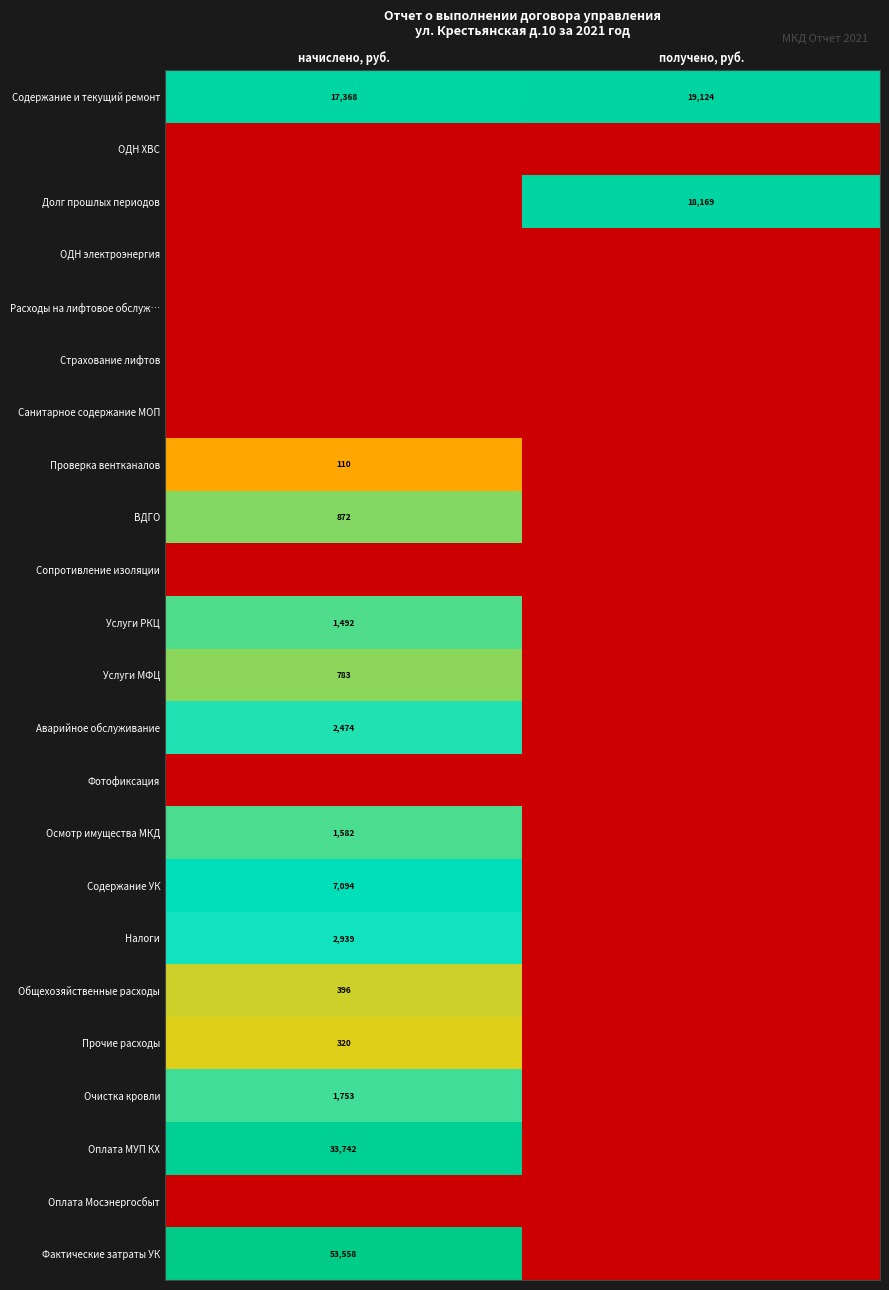

Which category has the highest value in the Содержание и текущий ремонт series?

получено, руб.